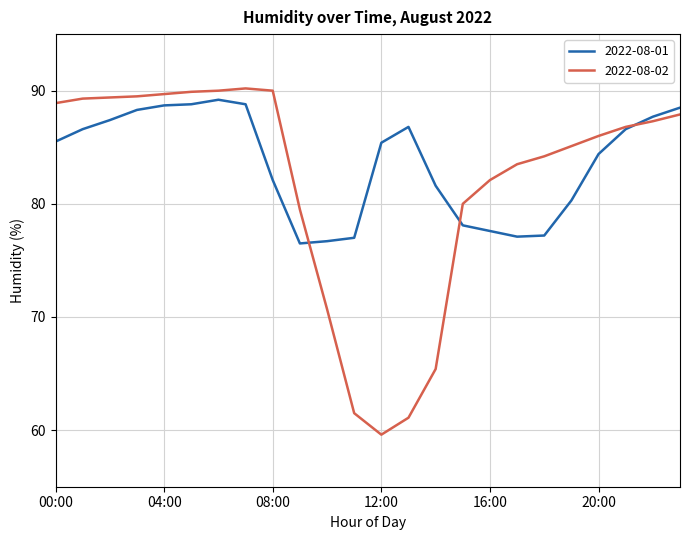

List the series in order of their peak value, highest first.

2022-08-02, 2022-08-01